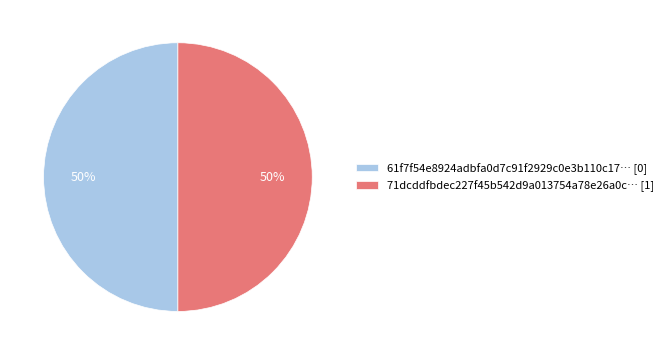

To the nearest percent, what is the combined percentage of 71dcddfbdec227f45b542d9a013754a78e26a0c… [1] and 61f7f54e8924adbfa0d7c91f2929c0e3b110c17… [0]?

100%